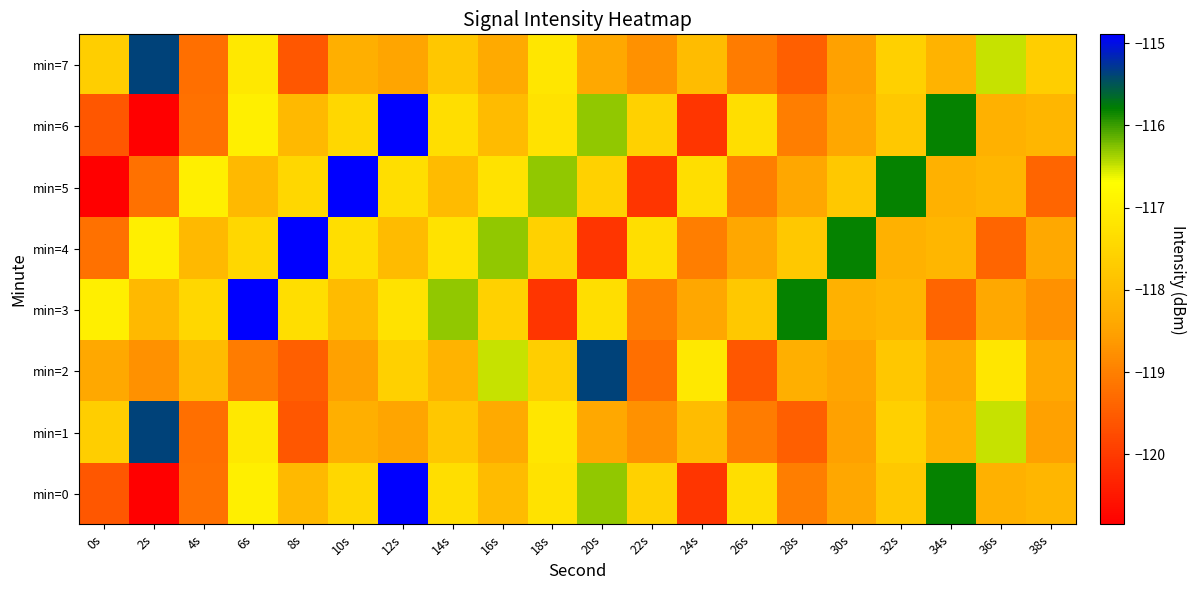

Reading right to left, transcribe all the data shown in this chart.

min=0: 38s=-118.1	36s=-118.2	34s=-115.8	32s=-117.8	30s=-118.4	28s=-119.0	26s=-117.3	24s=-120.1	22s=-117.6	20s=-116.3	18s=-117.2	16s=-118.0	14s=-117.3	12s=-114.9	10s=-117.5	8s=-118.1	6s=-117.0	4s=-119.2	2s=-120.9	0s=-119.6
min=1: 38s=-118.5	36s=-116.5	34s=-118.2	32s=-117.6	30s=-118.5	28s=-119.5	26s=-119.1	24s=-118.0	22s=-118.7	20s=-118.4	18s=-117.2	16s=-118.4	14s=-117.8	12s=-118.5	10s=-118.2	8s=-119.6	6s=-117.1	4s=-119.2	2s=-115.4	0s=-117.6
min=2: 38s=-118.4	36s=-117.2	34s=-118.4	32s=-117.8	30s=-118.5	28s=-118.2	26s=-119.6	24s=-117.1	22s=-119.2	20s=-115.4	18s=-117.6	16s=-116.5	14s=-118.2	12s=-117.6	10s=-118.5	8s=-119.5	6s=-119.1	4s=-118.0	2s=-118.7	0s=-118.4
min=3: 38s=-118.7	36s=-118.4	34s=-119.4	32s=-118.1	30s=-118.2	28s=-115.8	26s=-117.8	24s=-118.4	22s=-119.0	20s=-117.3	18s=-120.1	16s=-117.6	14s=-116.3	12s=-117.2	10s=-118.0	8s=-117.3	6s=-114.9	4s=-117.5	2s=-118.1	0s=-117.0
min=4: 38s=-118.4	36s=-119.4	34s=-118.1	32s=-118.2	30s=-115.8	28s=-117.8	26s=-118.4	24s=-119.0	22s=-117.3	20s=-120.1	18s=-117.6	16s=-116.3	14s=-117.2	12s=-118.0	10s=-117.3	8s=-114.9	6s=-117.5	4s=-118.1	2s=-117.0	0s=-119.2
min=5: 38s=-119.4	36s=-118.1	34s=-118.2	32s=-115.8	30s=-117.8	28s=-118.4	26s=-119.0	24s=-117.3	22s=-120.1	20s=-117.6	18s=-116.3	16s=-117.2	14s=-118.0	12s=-117.3	10s=-114.9	8s=-117.5	6s=-118.1	4s=-117.0	2s=-119.2	0s=-120.9
min=6: 38s=-118.1	36s=-118.2	34s=-115.8	32s=-117.8	30s=-118.4	28s=-119.0	26s=-117.3	24s=-120.1	22s=-117.6	20s=-116.3	18s=-117.2	16s=-118.0	14s=-117.3	12s=-114.9	10s=-117.5	8s=-118.1	6s=-117.0	4s=-119.2	2s=-120.9	0s=-119.6
min=7: 38s=-117.6	36s=-116.5	34s=-118.2	32s=-117.6	30s=-118.5	28s=-119.5	26s=-119.1	24s=-118.0	22s=-118.7	20s=-118.4	18s=-117.2	16s=-118.4	14s=-117.8	12s=-118.5	10s=-118.2	8s=-119.6	6s=-117.1	4s=-119.2	2s=-115.4	0s=-117.6